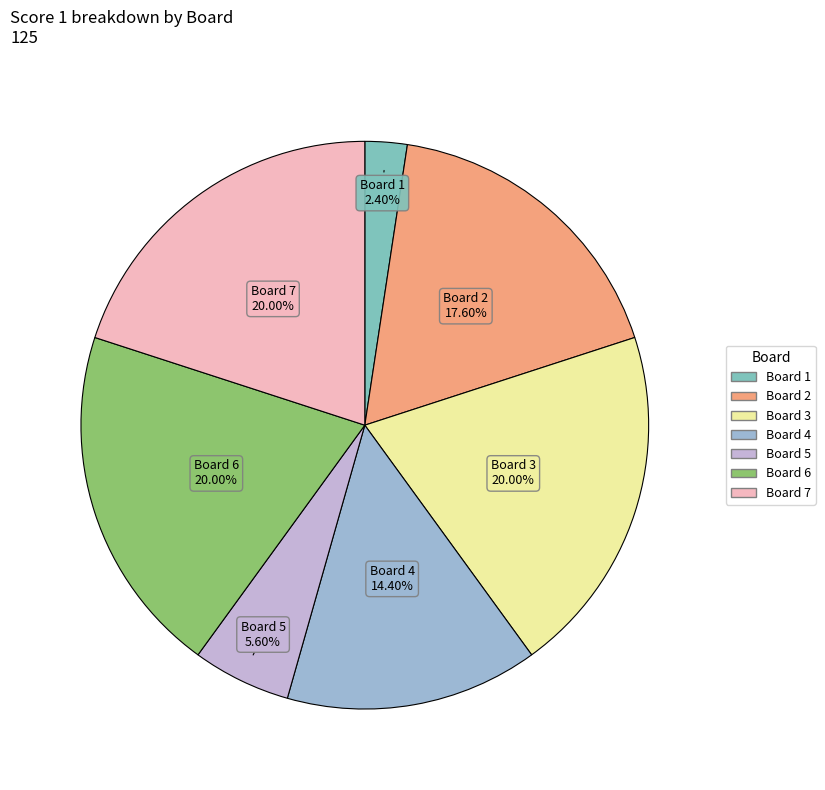

What percentage do Board 4 and Board 3 together represent?

34.4%